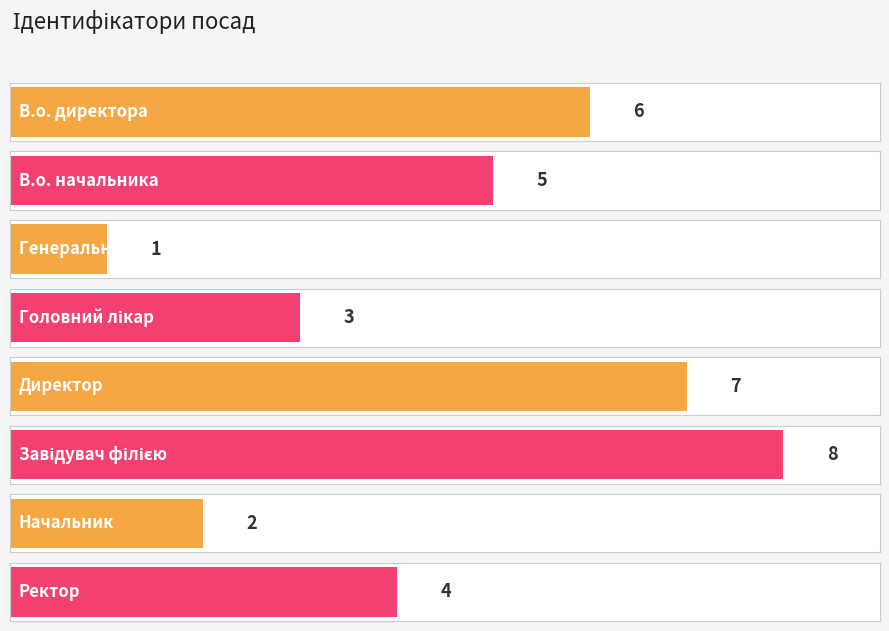

What is the approximate value at В.о. начальника?

5